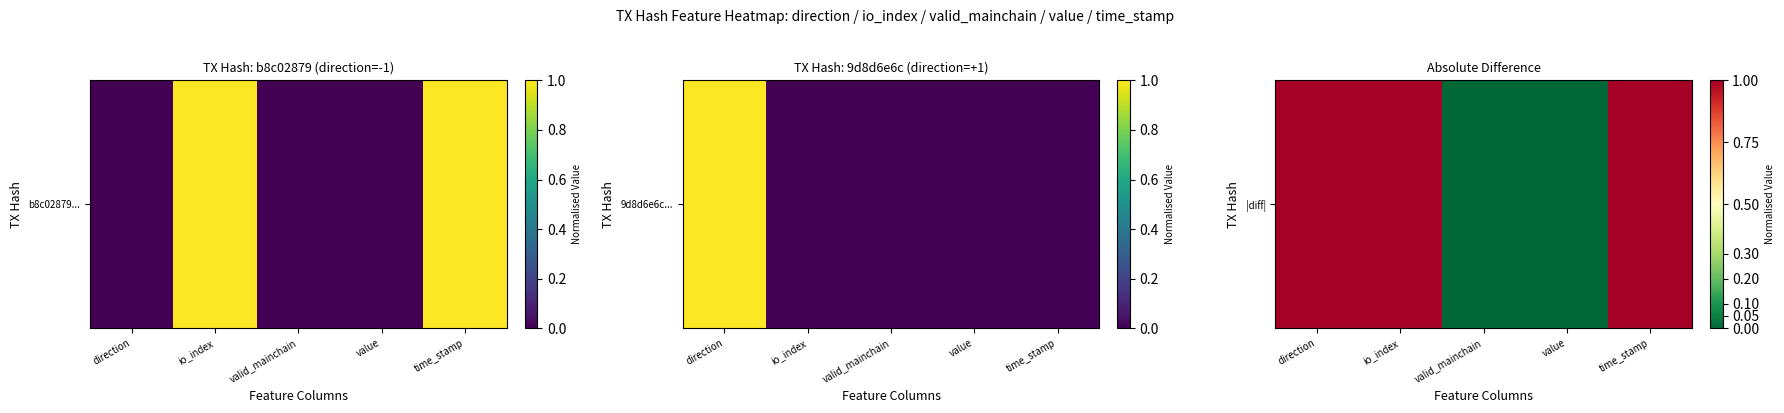

The value at direction is 2. True or false?

False